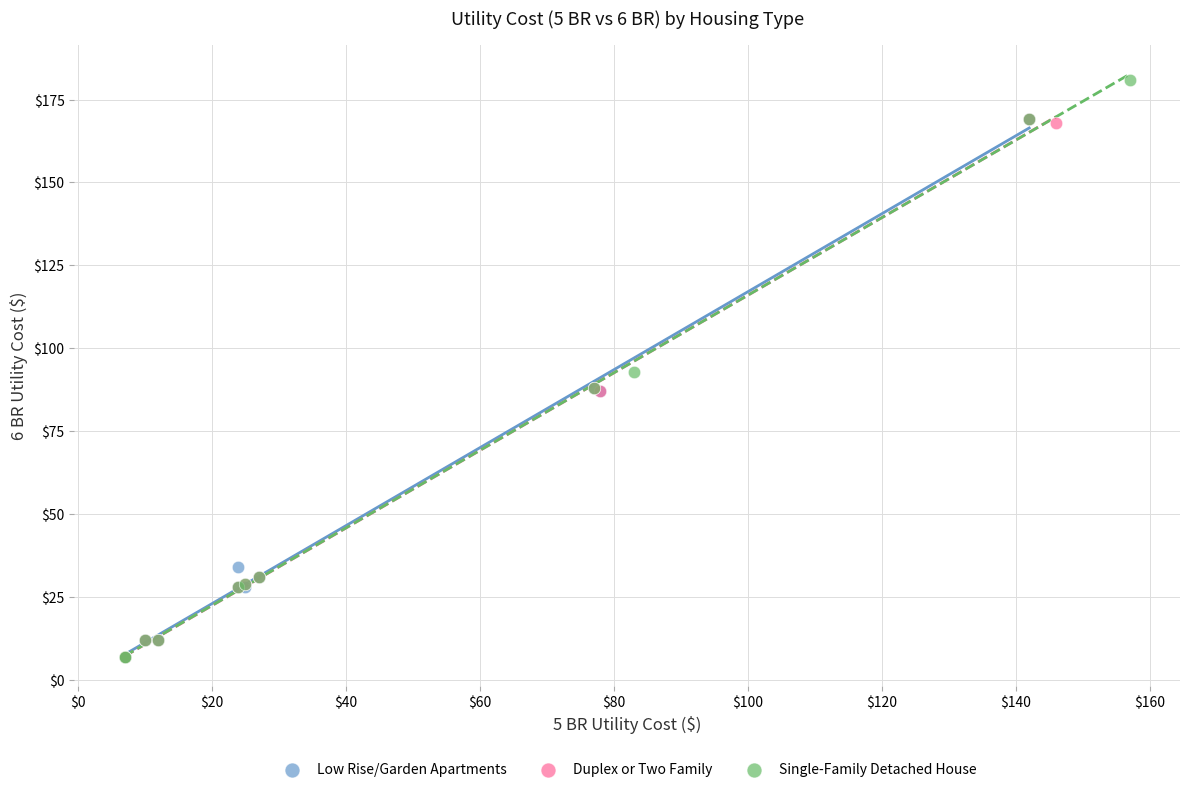

Which series contains the highest Y value?

Single-Family Detached House